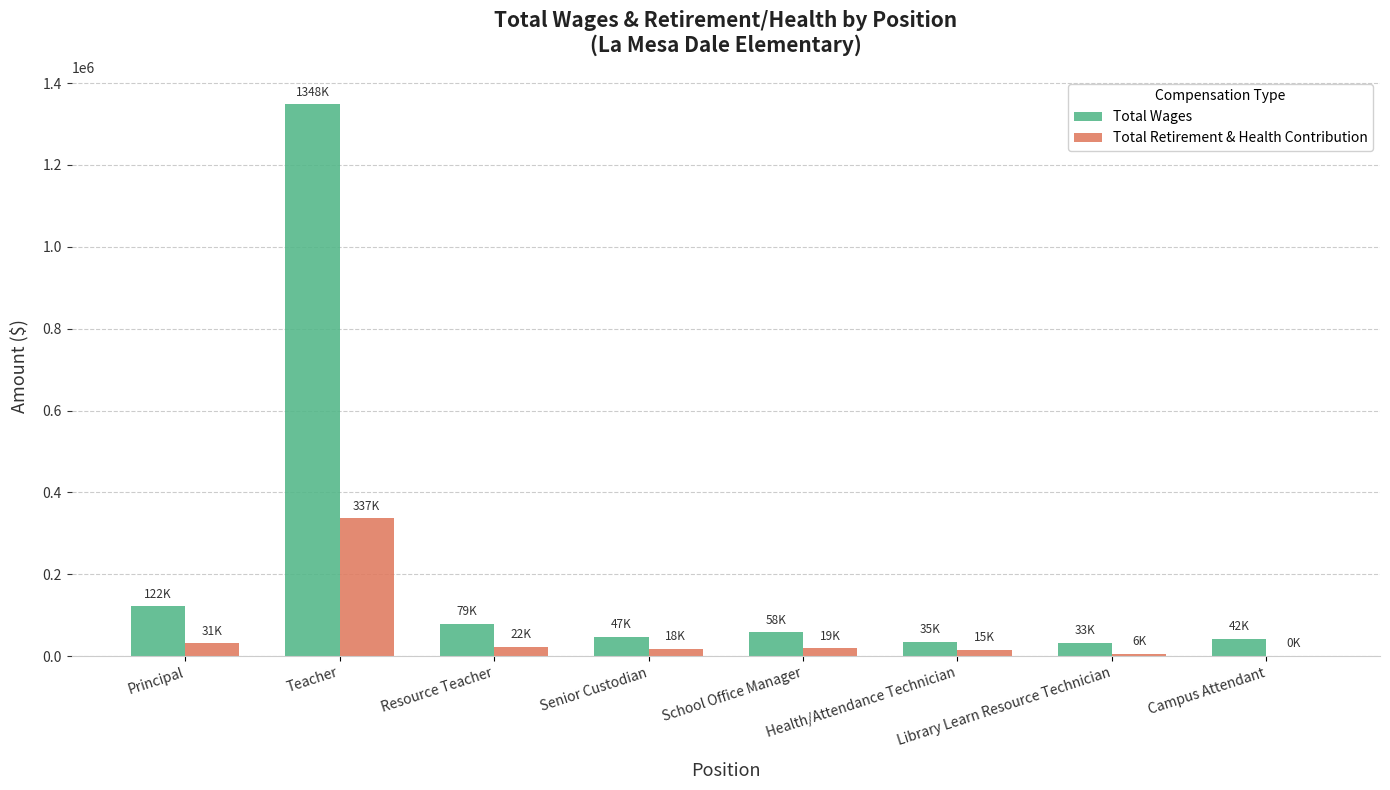

Which series has the largest total across all categories?

Total Wages